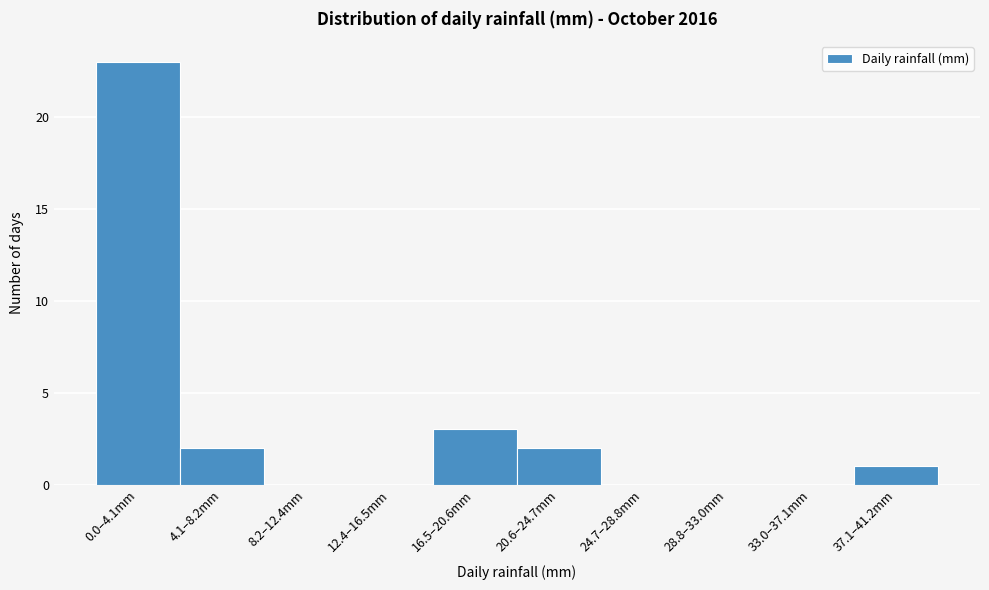

Reading left to right, list all the values displayed in this chart.

0.0–4.1mm=23	4.1–8.2mm=2	8.2–12.4mm=0	12.4–16.5mm=0	16.5–20.6mm=3	20.6–24.7mm=2	24.7–28.8mm=0	28.8–33.0mm=0	33.0–37.1mm=0	37.1–41.2mm=1